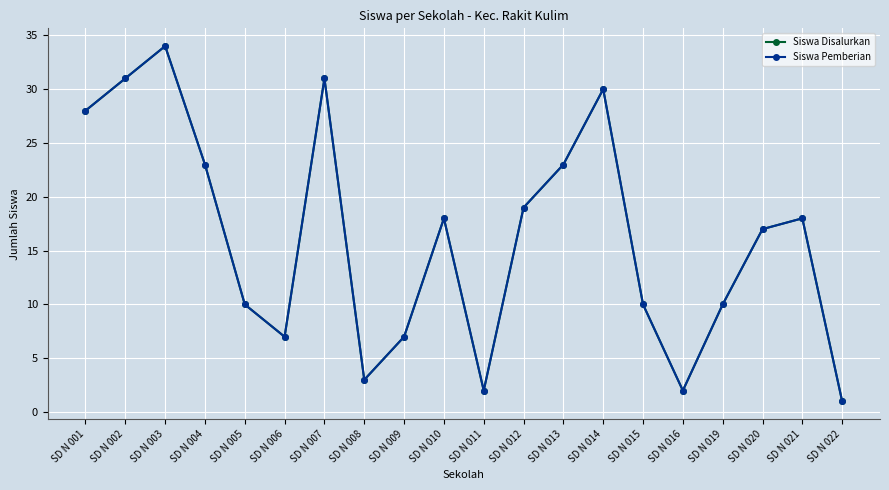

Reading left to right, transcribe all the data shown in this chart.

Siswa Disalurkan: SD N 001=28	SD N 002=31	SD N 003=34	SD N 004=23	SD N 005=10	SD N 006=7	SD N 007=31	SD N 008=3	SD N 009=7	SD N 010=18	SD N 011=2	SD N 012=19	SD N 013=23	SD N 014=30	SD N 015=10	SD N 016=2	SD N 019=10	SD N 020=17	SD N 021=18	SD N 022=1
Siswa Pemberian: SD N 001=28	SD N 002=31	SD N 003=34	SD N 004=23	SD N 005=10	SD N 006=7	SD N 007=31	SD N 008=3	SD N 009=7	SD N 010=18	SD N 011=2	SD N 012=19	SD N 013=23	SD N 014=30	SD N 015=10	SD N 016=2	SD N 019=10	SD N 020=17	SD N 021=18	SD N 022=1